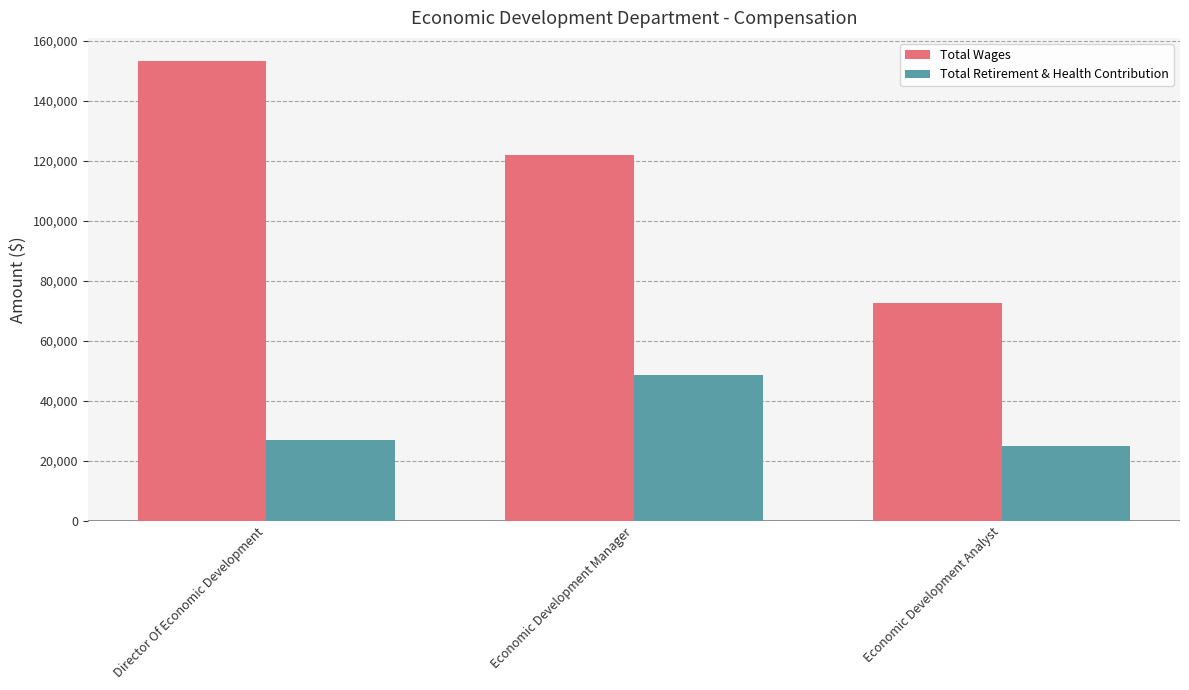

What is the total value across all series at Director Of Economic Development?

180355